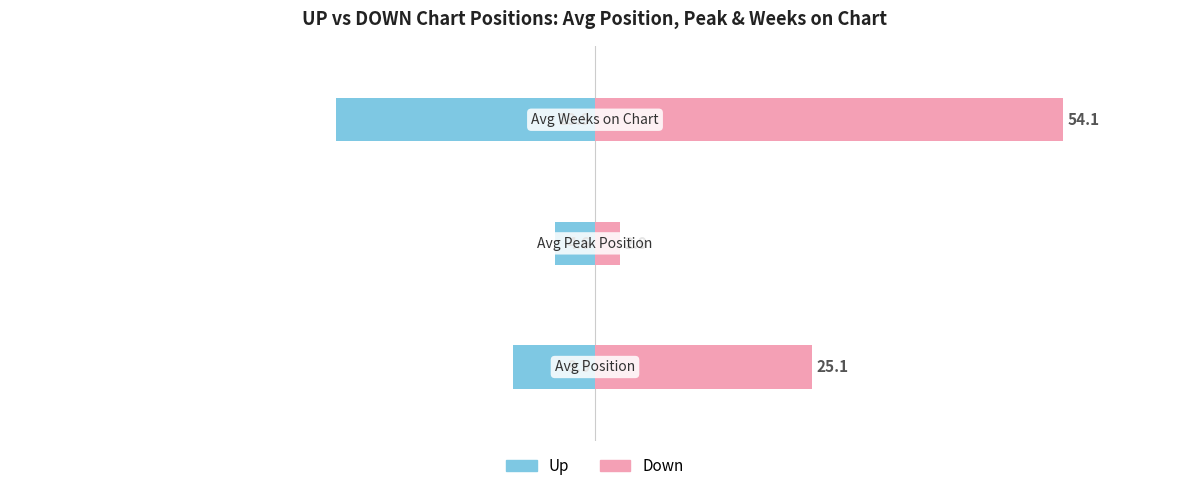

Reading left to right, list all the values displayed in this chart.

up: 0=-9.5	1=-4.6	2=-29.9
down: 0=25.1	1=2.9	2=54.1